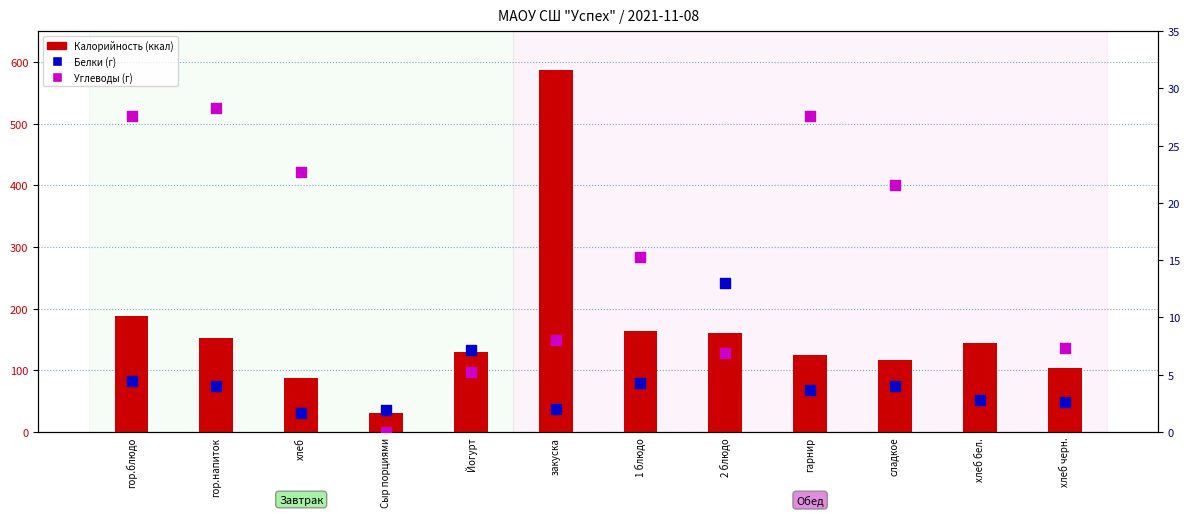

Which series reaches the maximum Y coordinate?

Калорийность